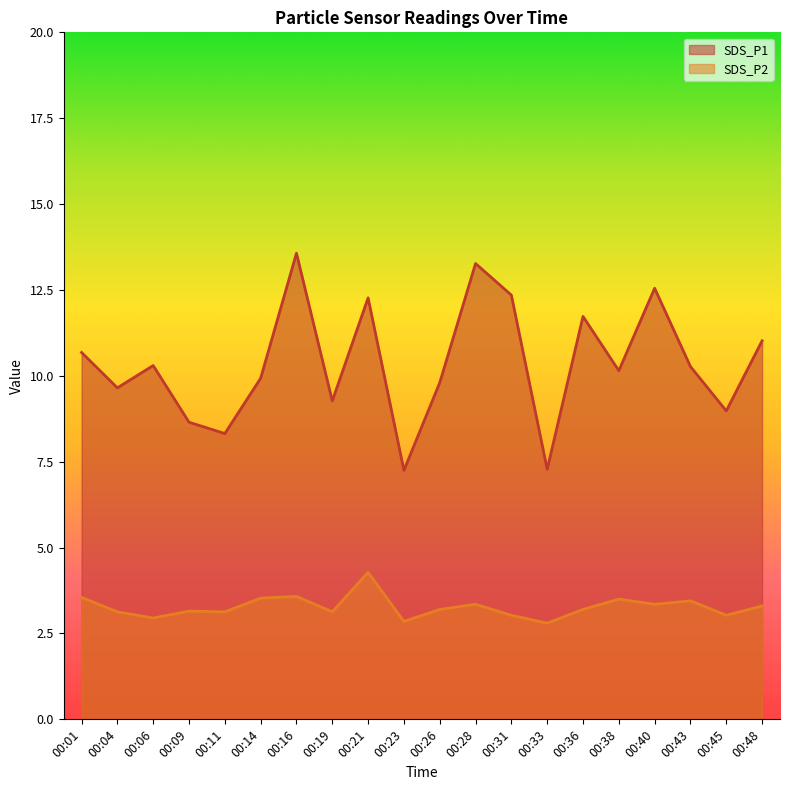

Rank the series by their maximum value, from lowest to highest.

SDS_P2, SDS_P1